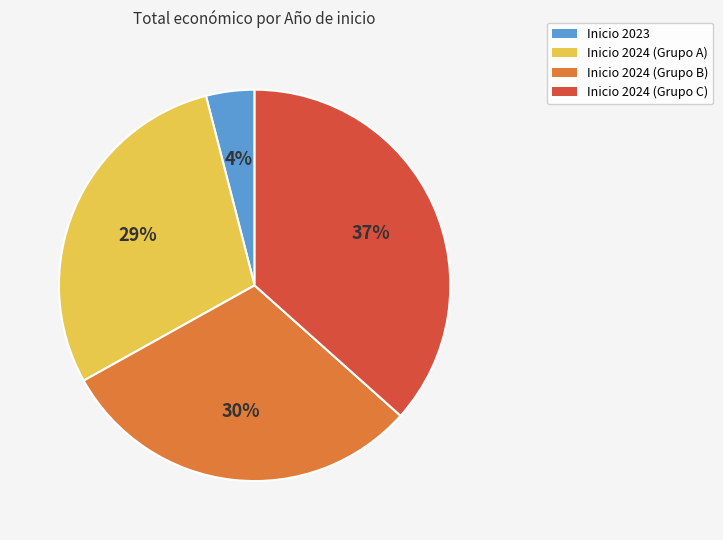

To the nearest percent, what is the difference between the largest and smallest slice percentages?

33%